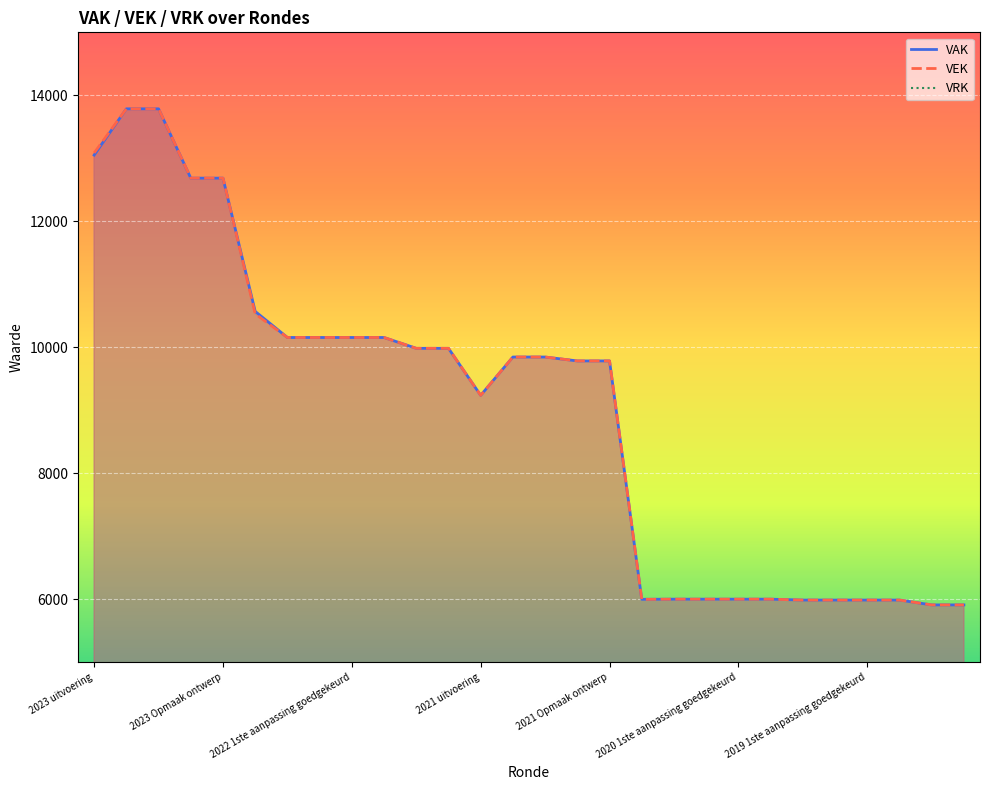

Is it true that VEK equals 1678 at 2020 Opmaak goedgekeurd?

False